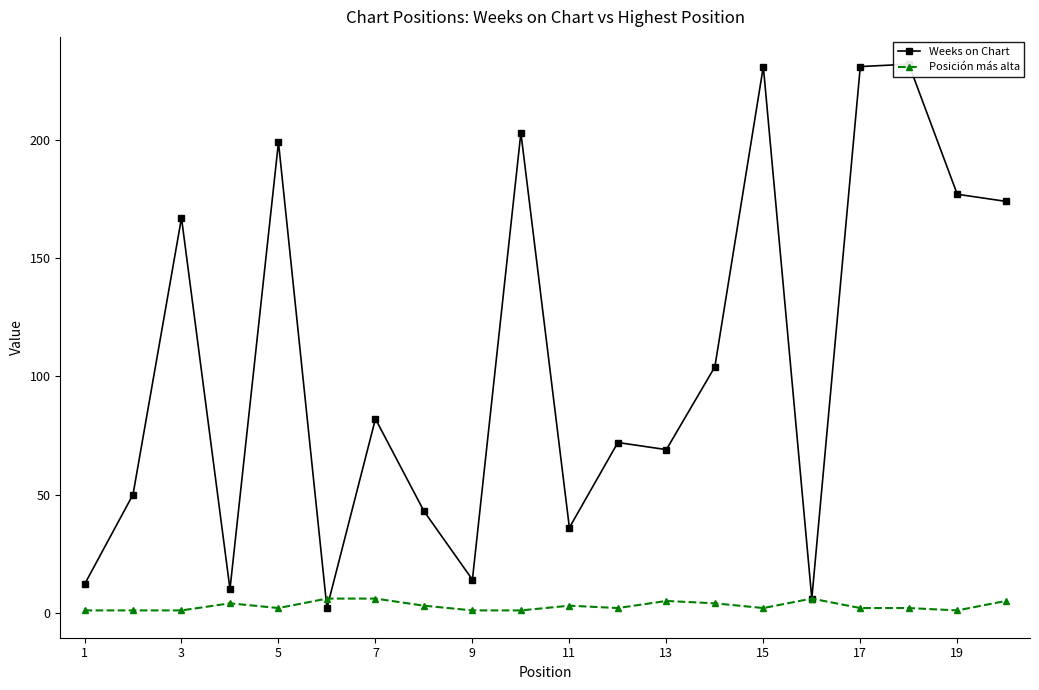

True or false: Posición más alta has more than 1 interior local peaks.

True